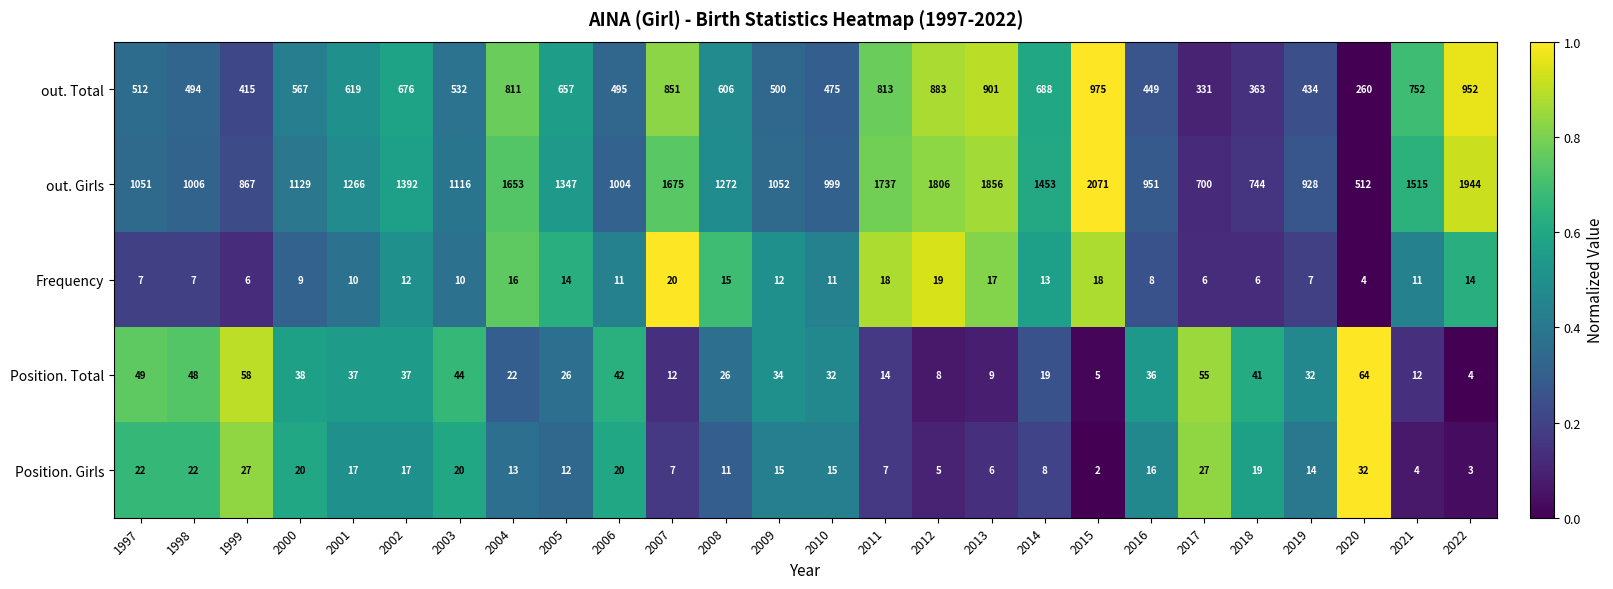

What is the difference between the highest and lowest values at 2015?

2069